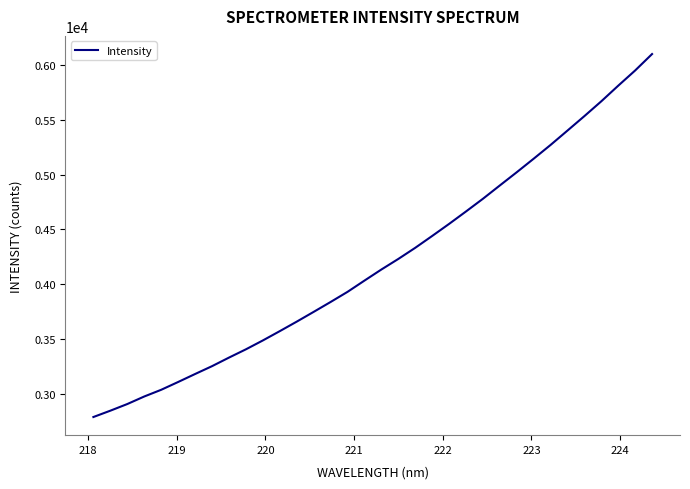

What is the smallest value displayed?

2789.3